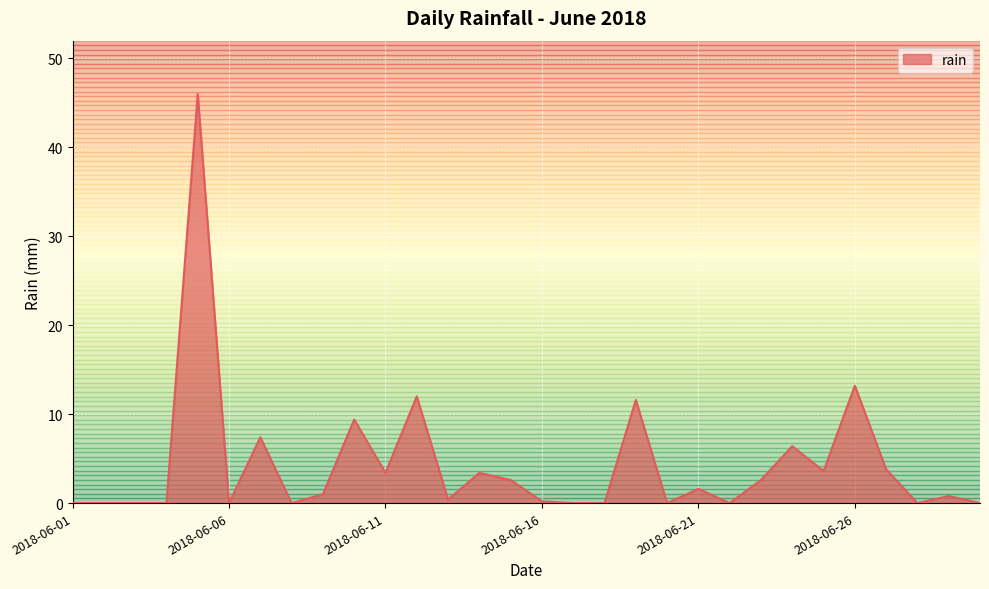

What is the greatest value displayed?

46.0